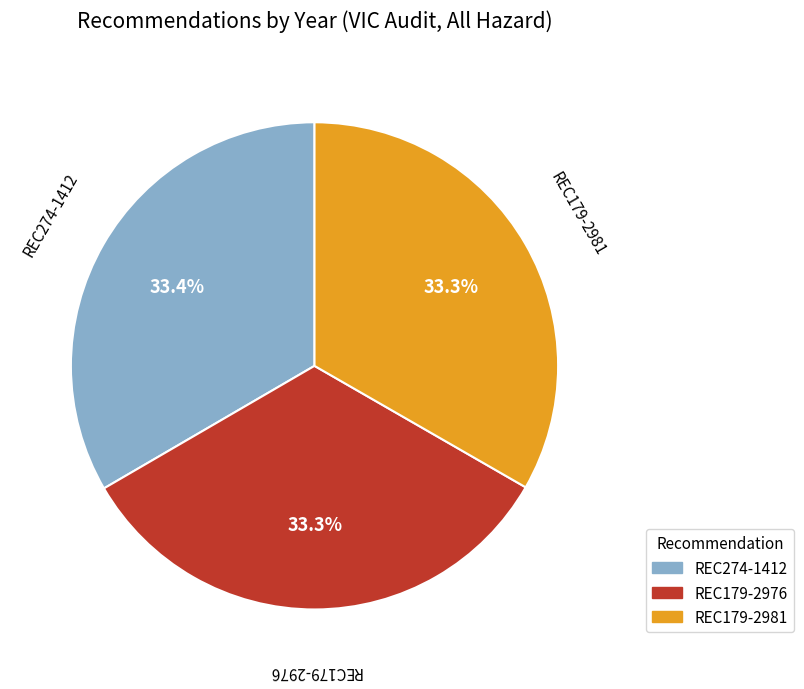

Is there any slice that represents more than half of the pie?

No